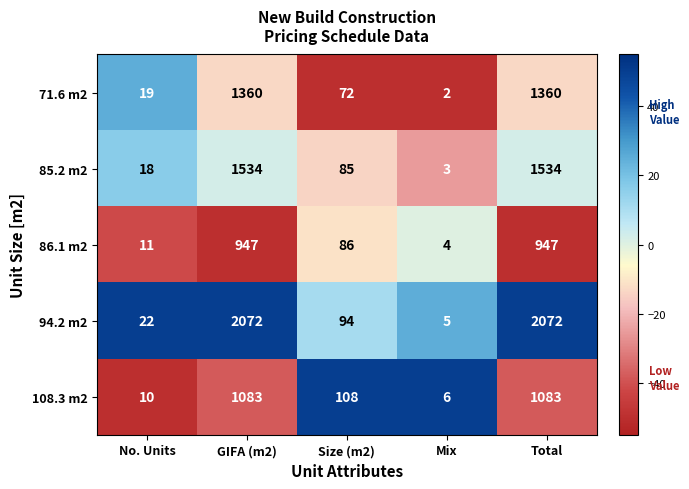

What is the spread (max minus min) of values at Total?

1125